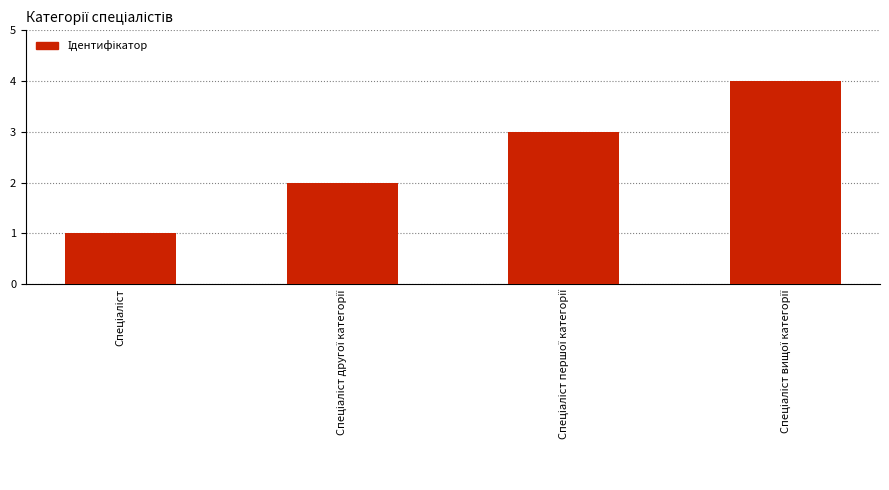

What is the sum of all values?

10